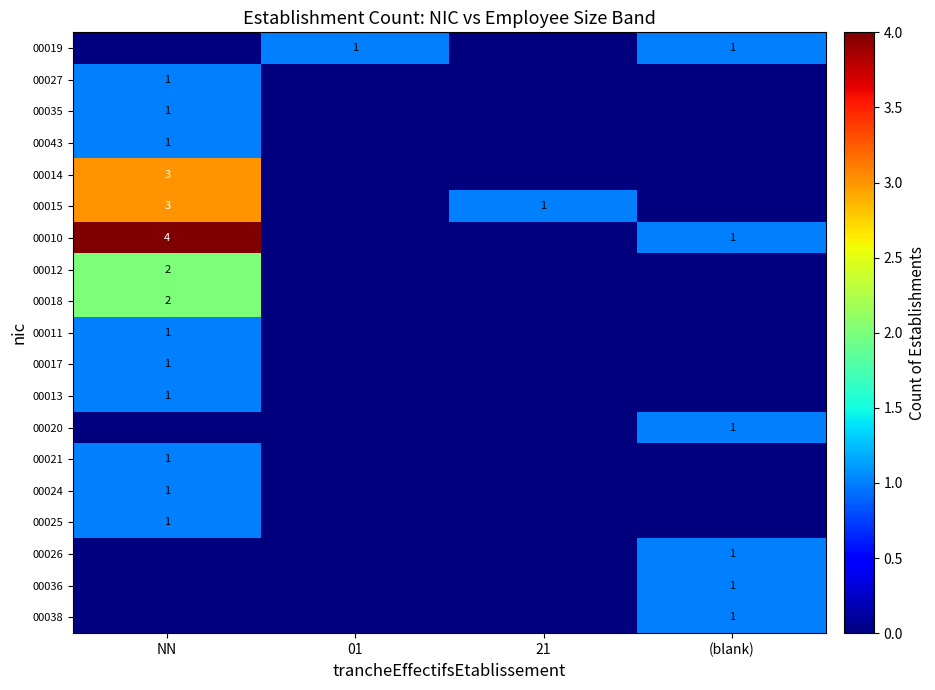

What is the total value across all series at 01?

1